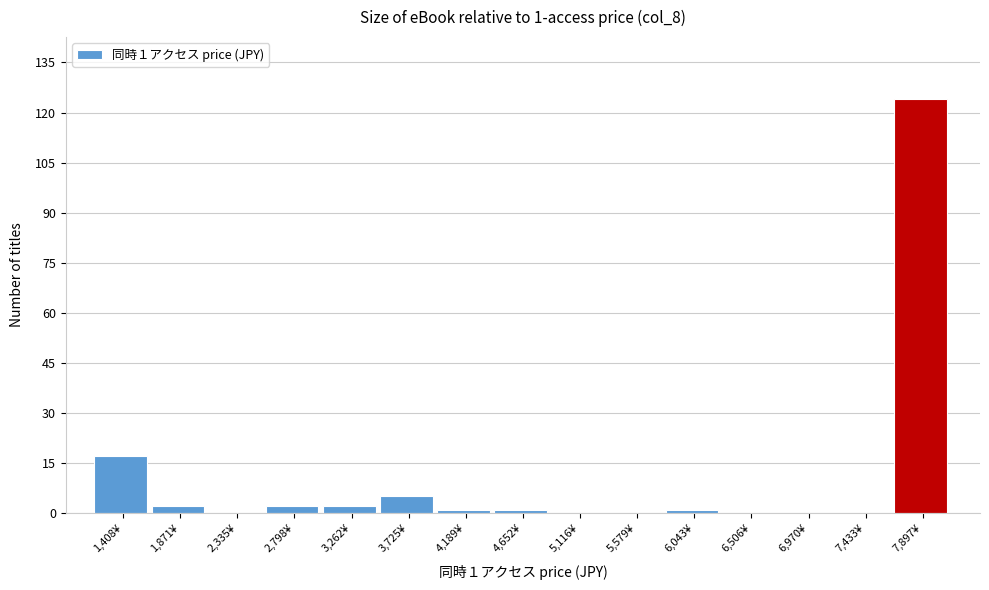

Reading right to left, list all the values displayed in this chart.

7,897¥=124	7,433¥=0	6,970¥=0	6,506¥=0	6,043¥=1	5,579¥=0	5,116¥=0	4,652¥=1	4,189¥=1	3,725¥=5	3,262¥=2	2,798¥=2	2,335¥=0	1,871¥=2	1,408¥=17